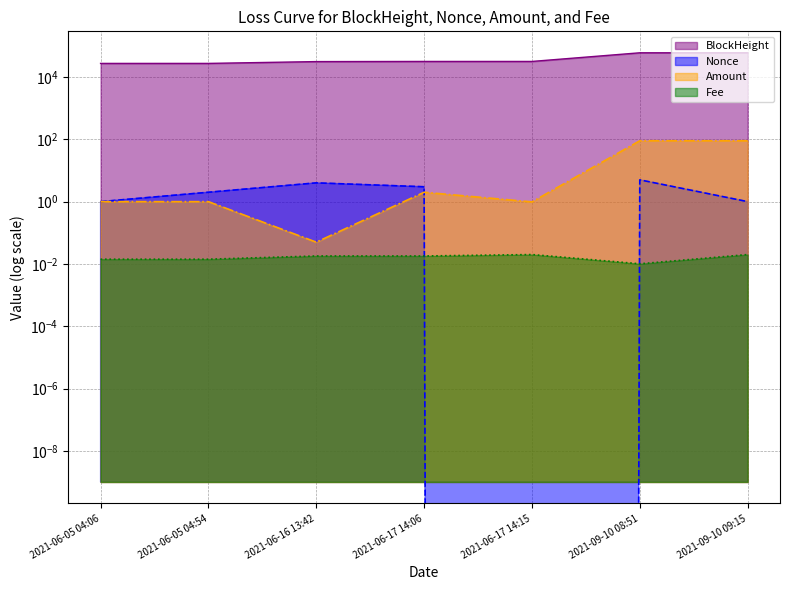

What is the difference between the second highest and second lowest values in the Nonce series?

3.0